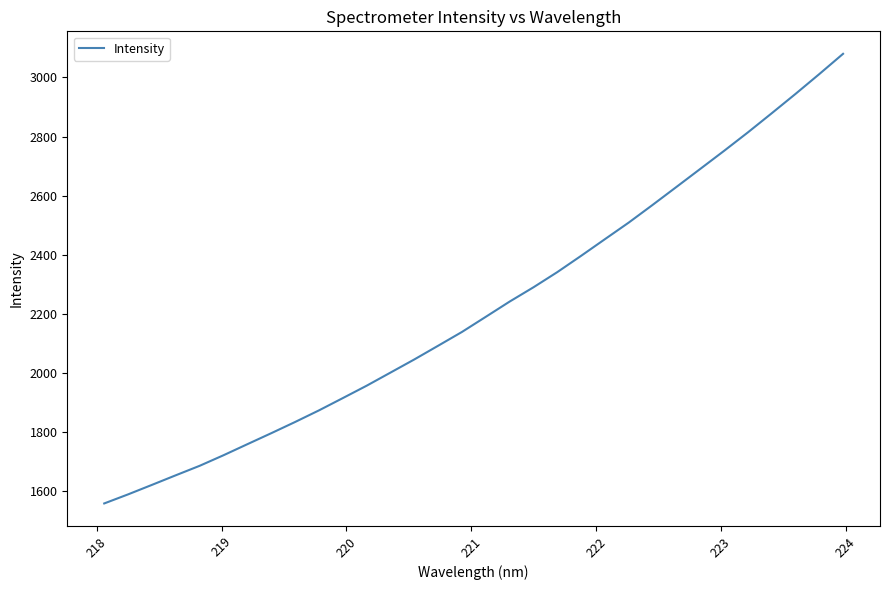

What is the smallest value displayed?

1558.7